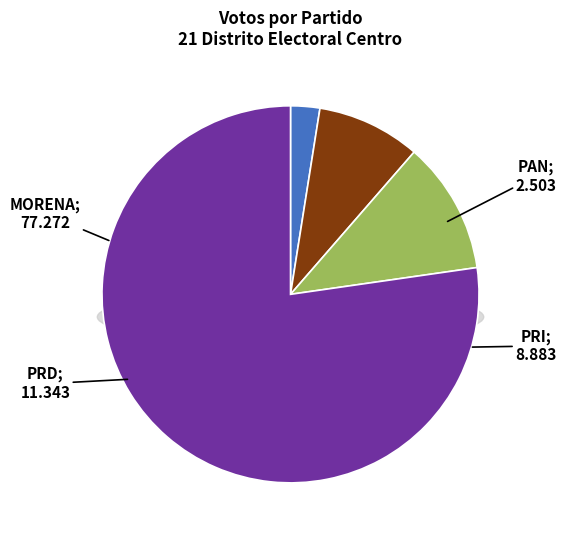

Is the sum of 24 and 26 greater than half?

No